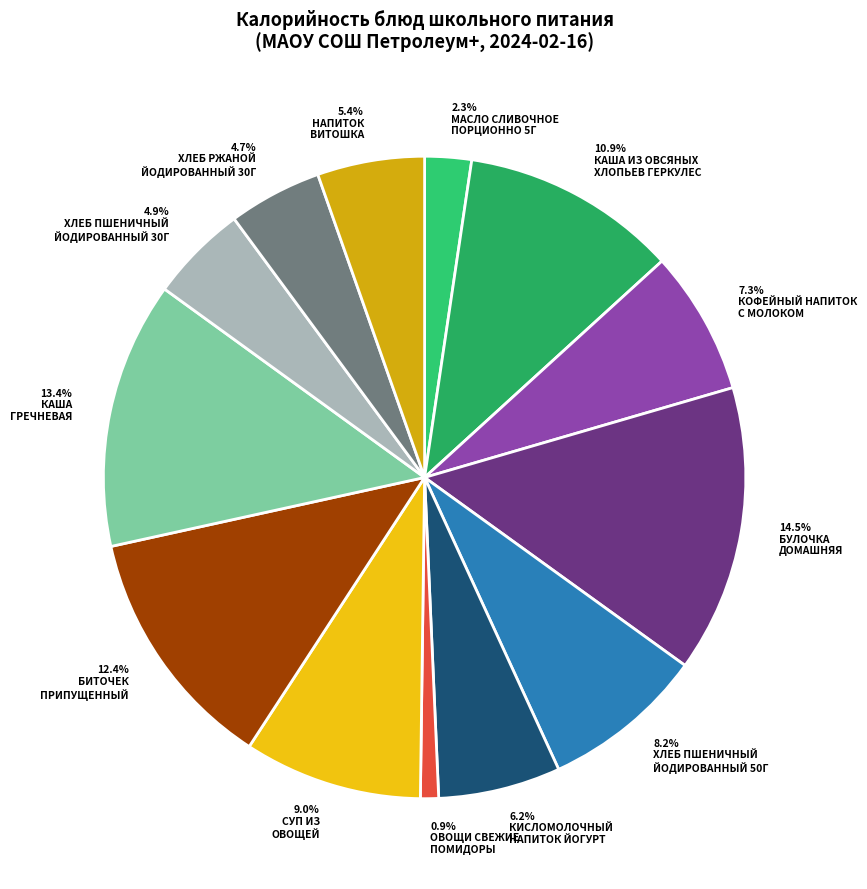

How many slices are in this pie chart?

13